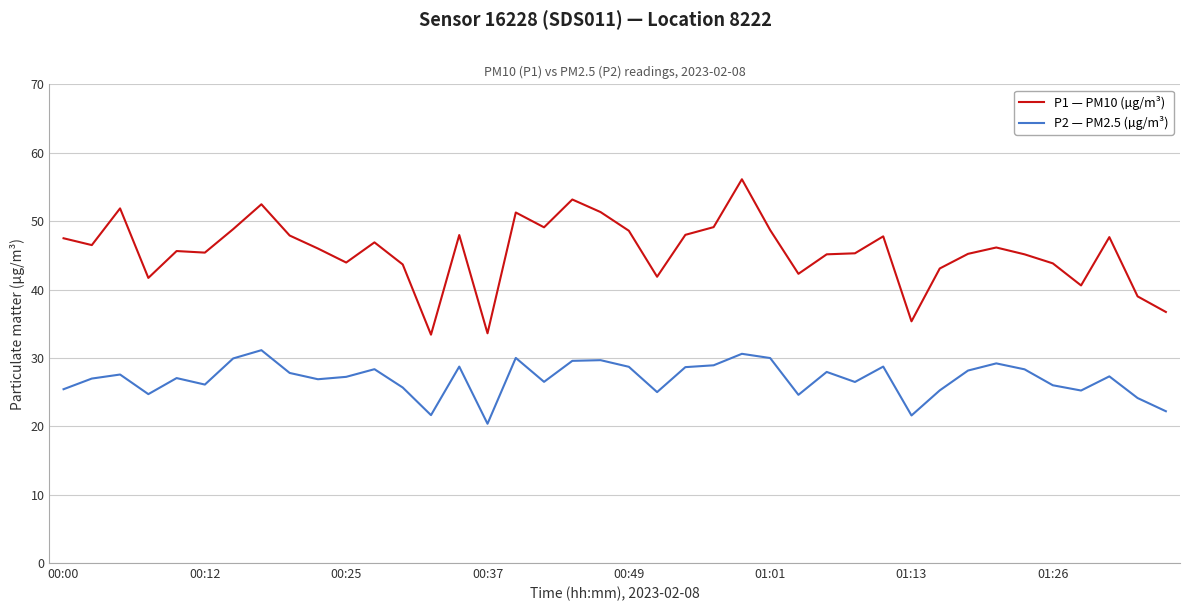

True or false: P1 — PM10 (µg/m³) and P2 — PM2.5 (µg/m³) intersect in this chart.

False